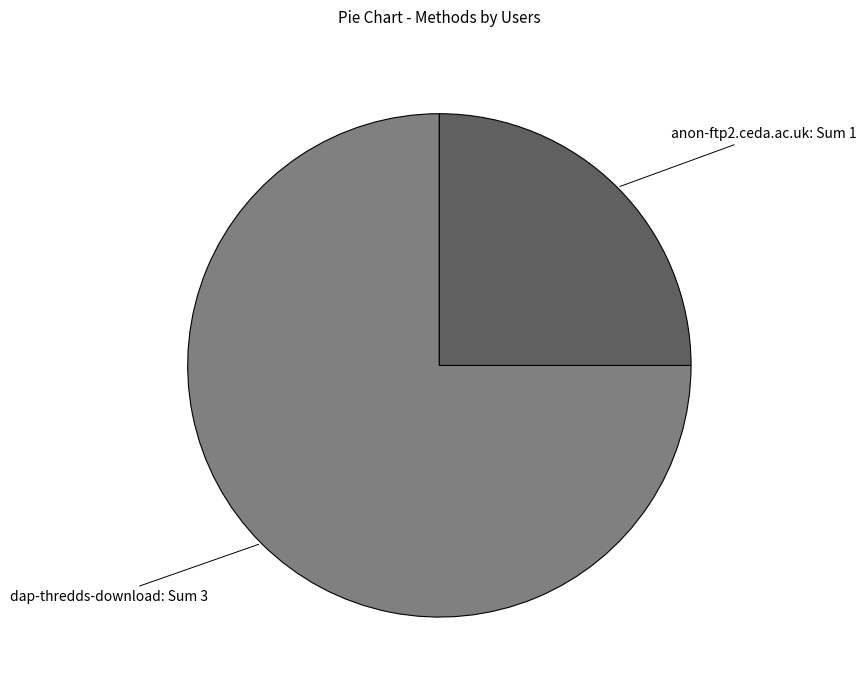

Count the number of slices in the pie.

2